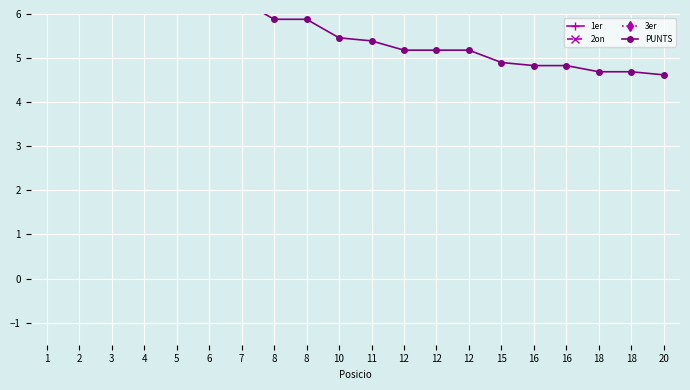

Rank the series by their maximum value, from highest to lowest.

1er, 2on, 3er, PUNTS